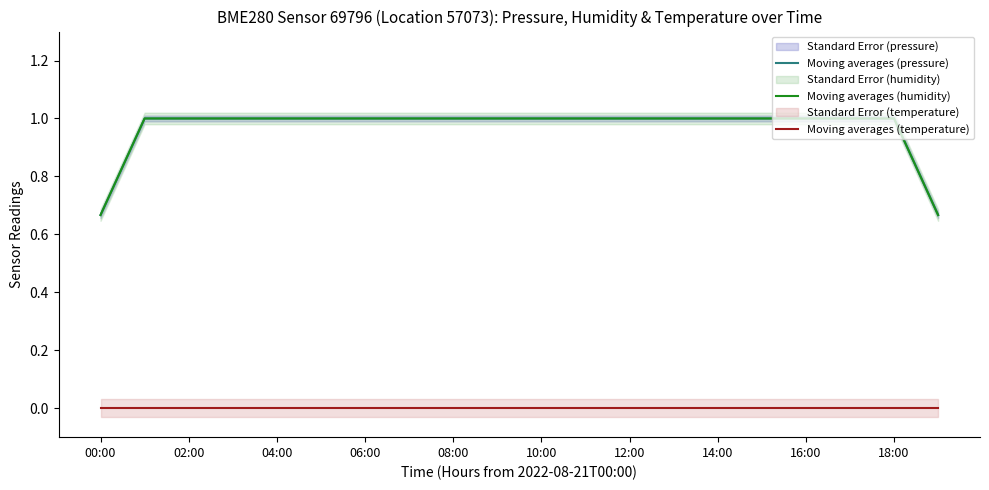

At which label is Moving averages (pressure) closest to 0?

00:00